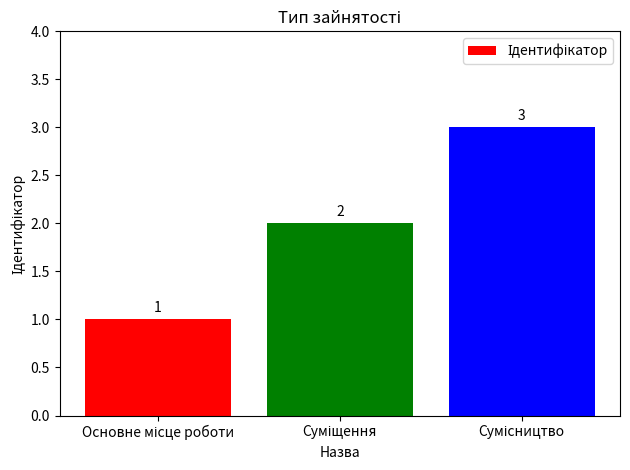

Does the chart contain stacked bars?

No